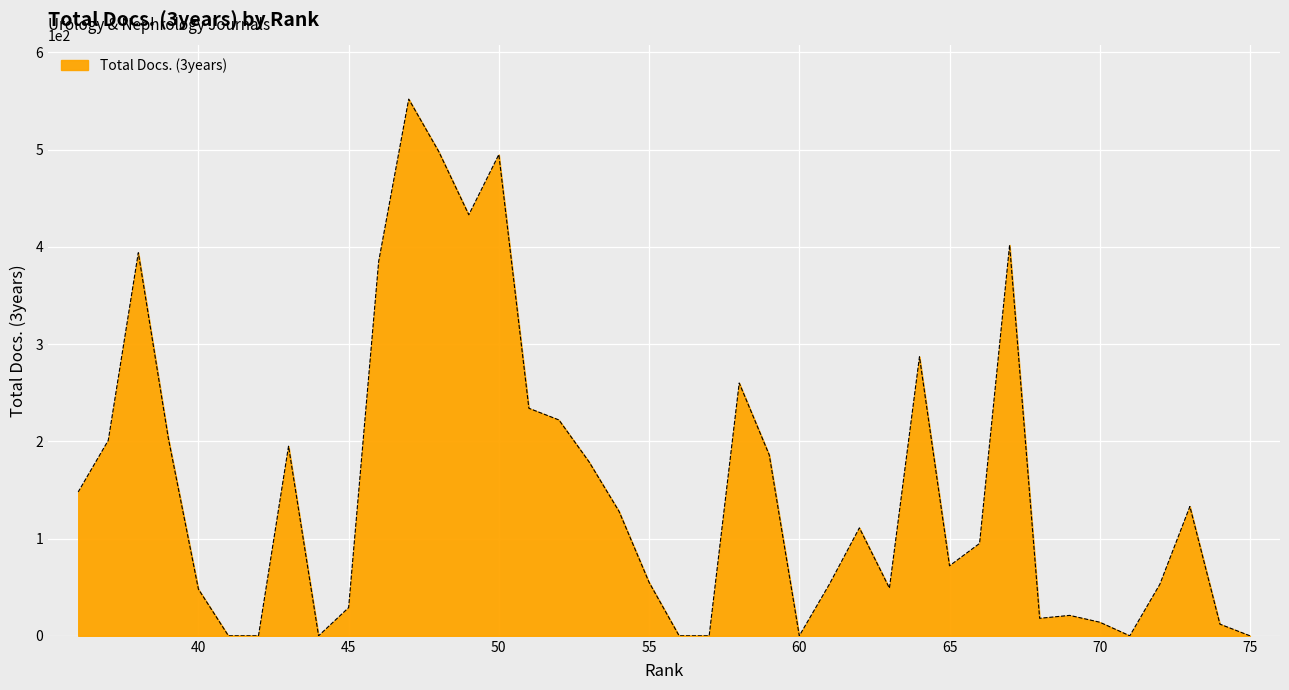

List the labels in order of value, largest first.

47, 48, 50, 49, 67, 38, 46, 64, 58, 51, 52, 39, 37, 43, 59, 53, 36, 73, 54, 62, 66, 65, 55, 72, 61, 63, 40, 45, 69, 68, 70, 74, 75, 71, 60, 57, 56, 44, 42, 41